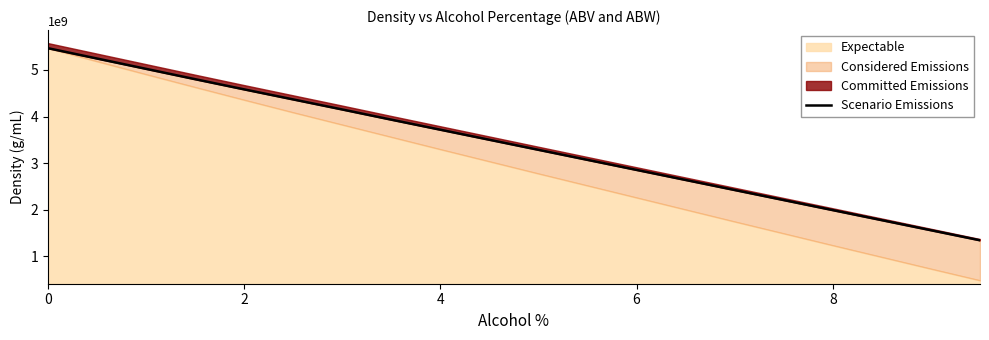

What is the maximum value shown in the chart?

5469000000.0